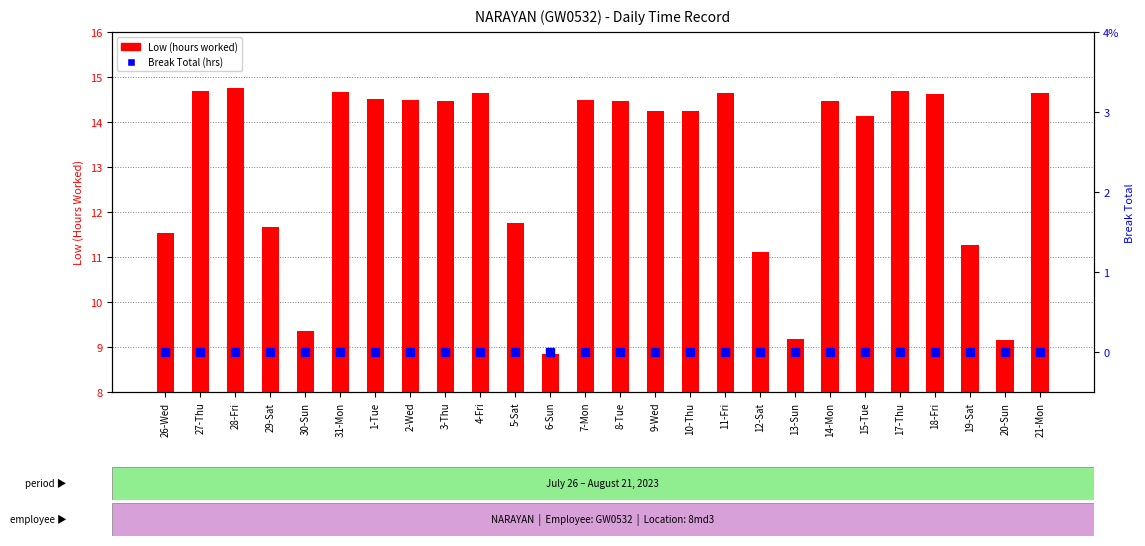

Which category has the lowest value in the Low (Hours Worked) series?

6-Sun